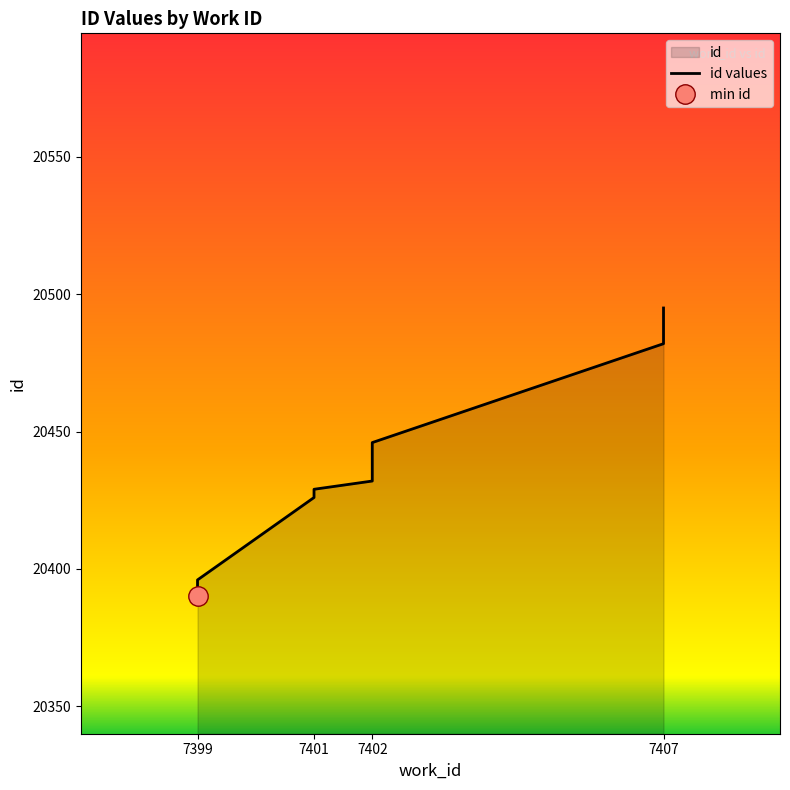

The chart shows a value of 34156 at 7407. True or false?

False